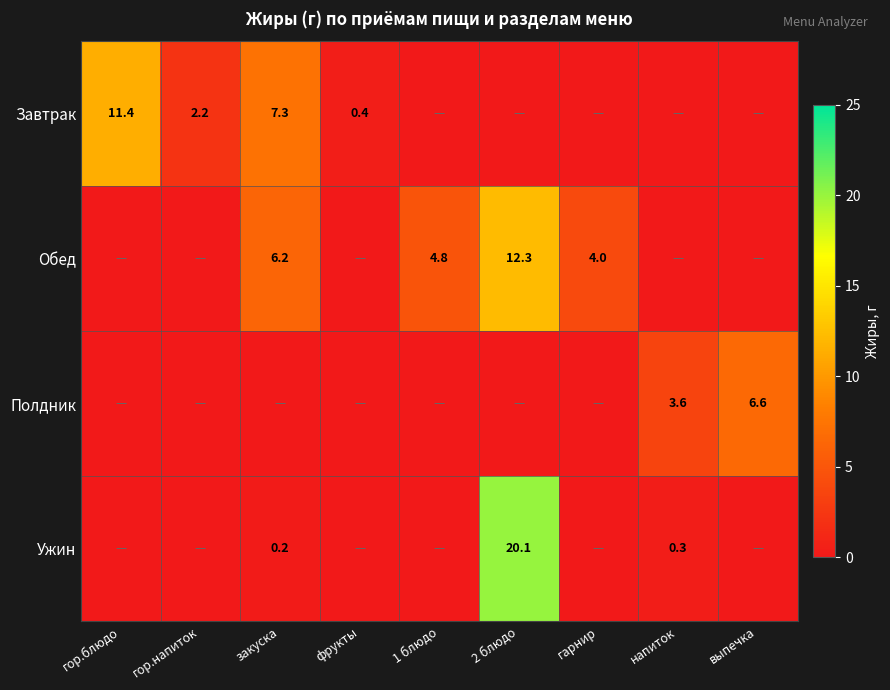

Which series has the widest spread of values?

Ужин